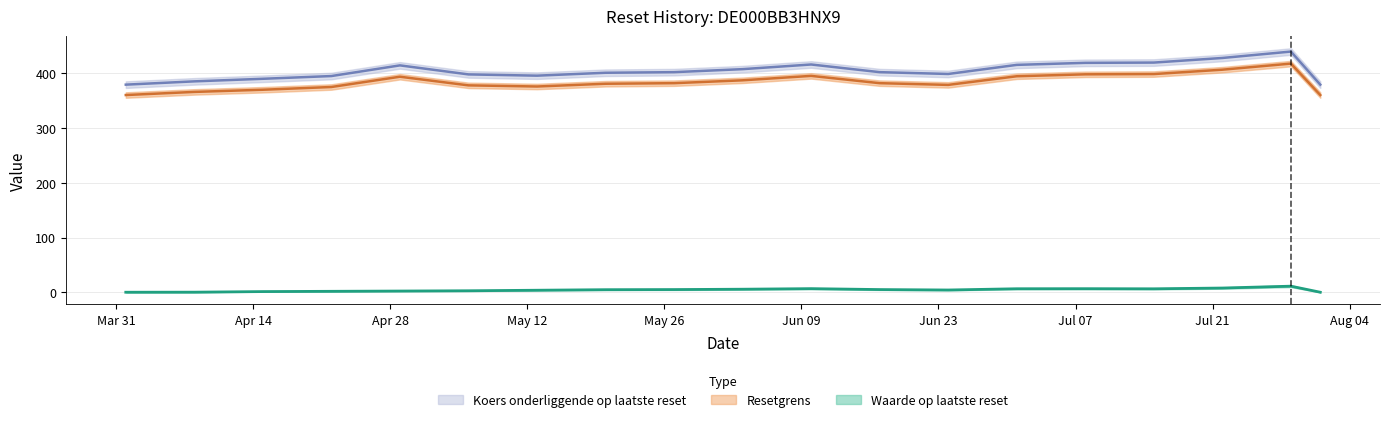

The Resetgrens series shows 395.3 at 2025-06-10. True or false?

True